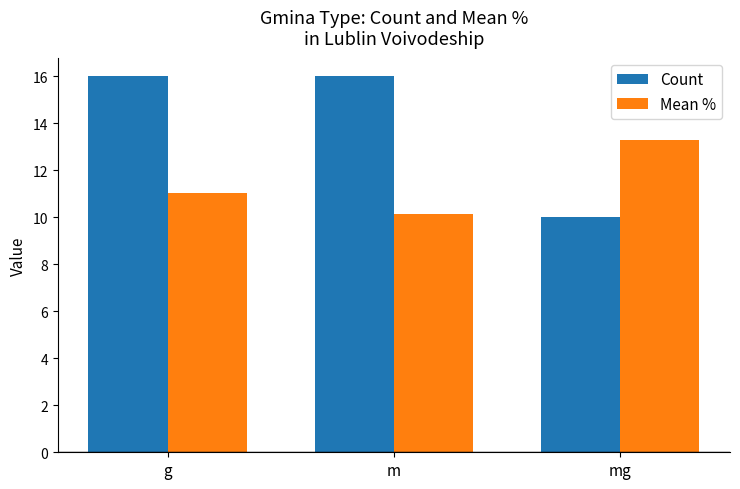

How many groups of bars are there?

3